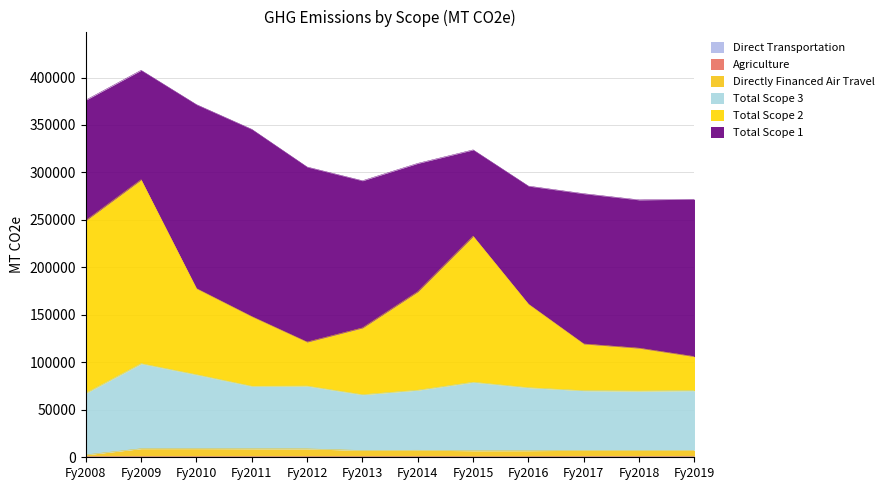

Which has a higher value, Fy2015 or Fy2018?

Fy2018